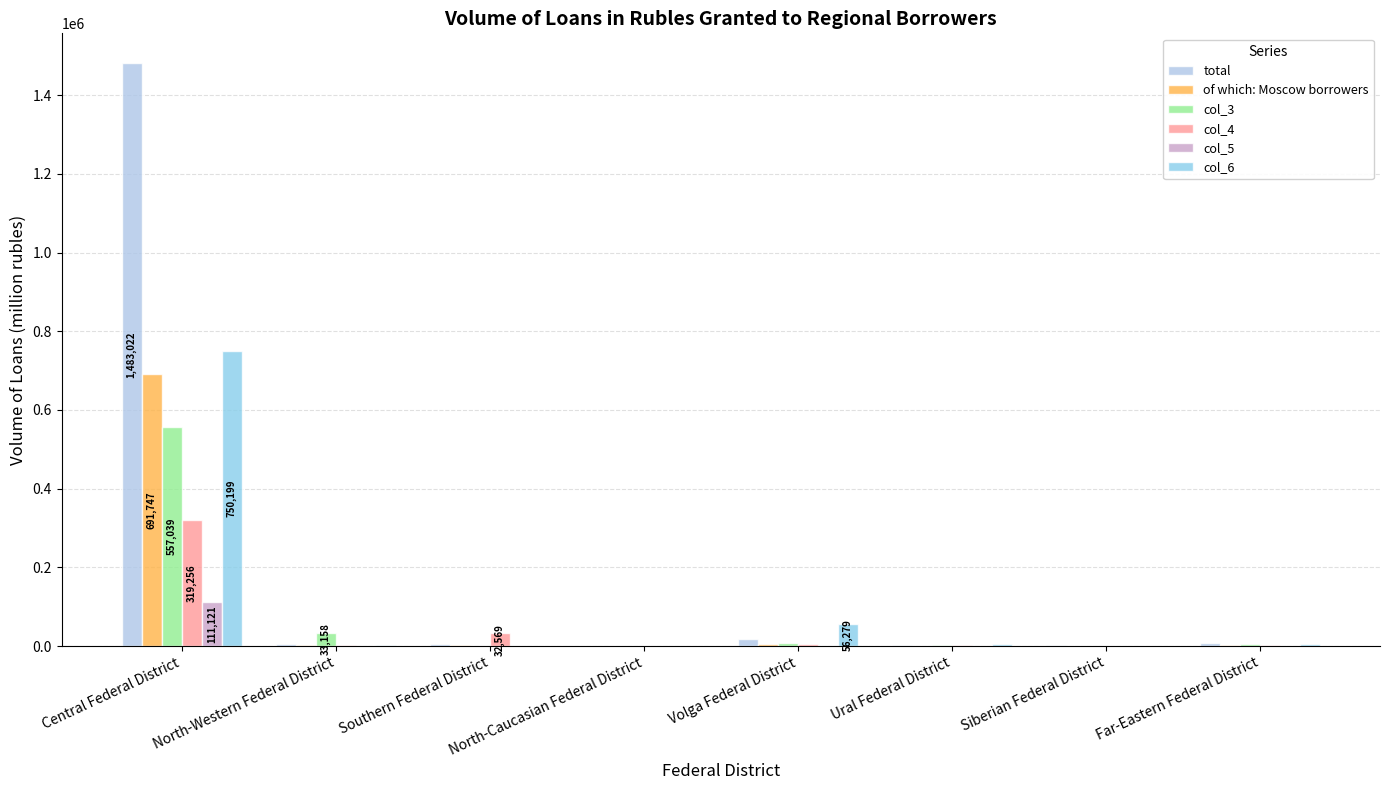

Are the bars grouped side by side (vs. stacked)?

Yes